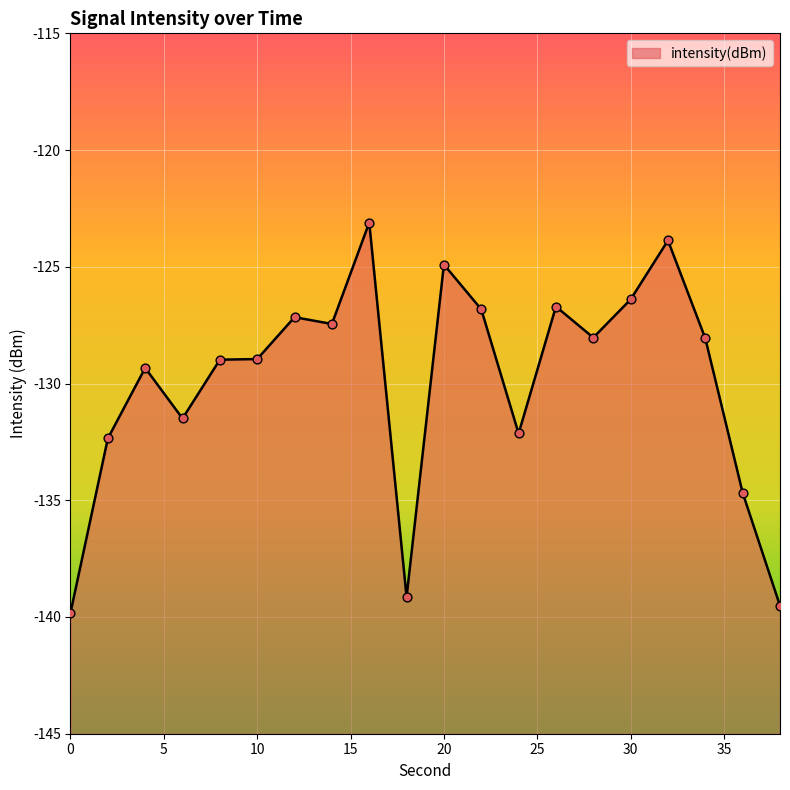

Which has a higher value, 34 or 0?

34